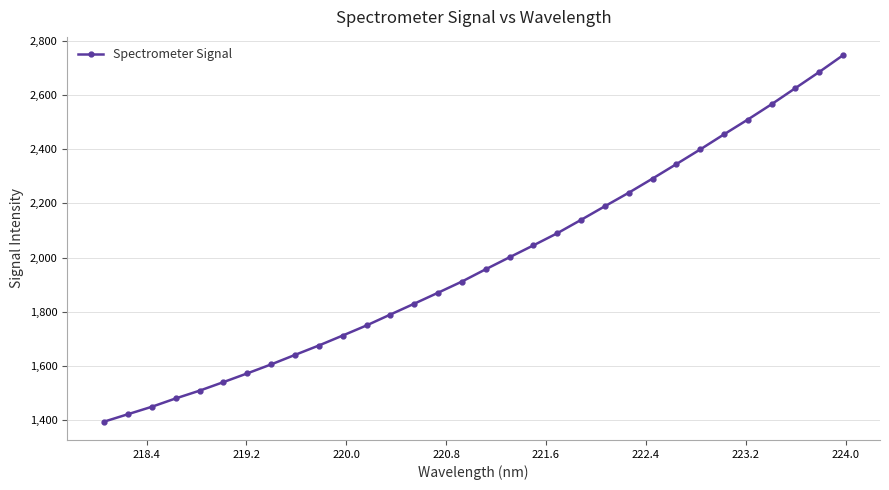

How many data points does each series have?

32